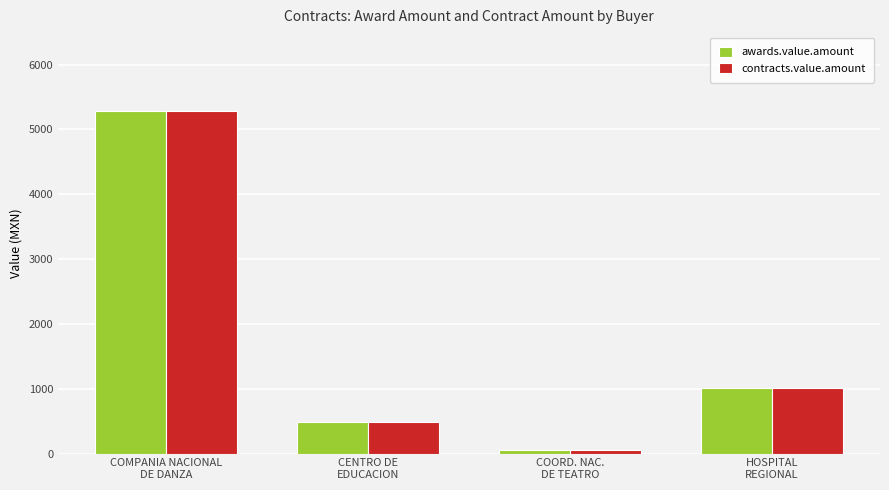

What is the sum of all contracts.value.amount values?

6820.5